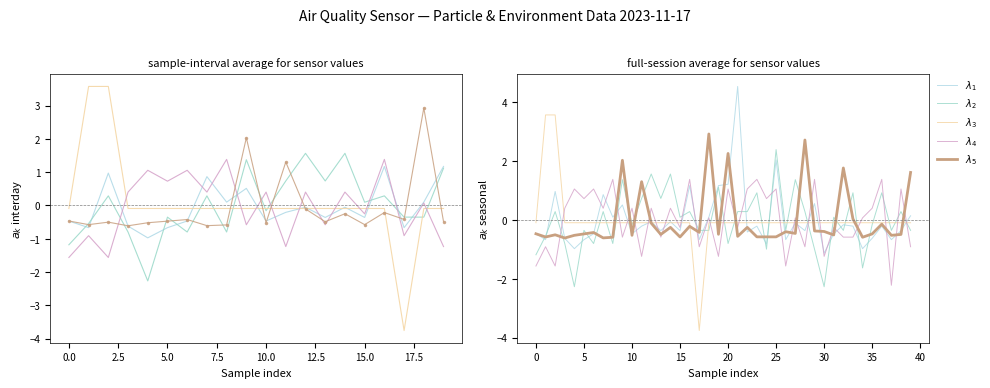

What is the highest value of the $\lambda_4$ series?

1.4